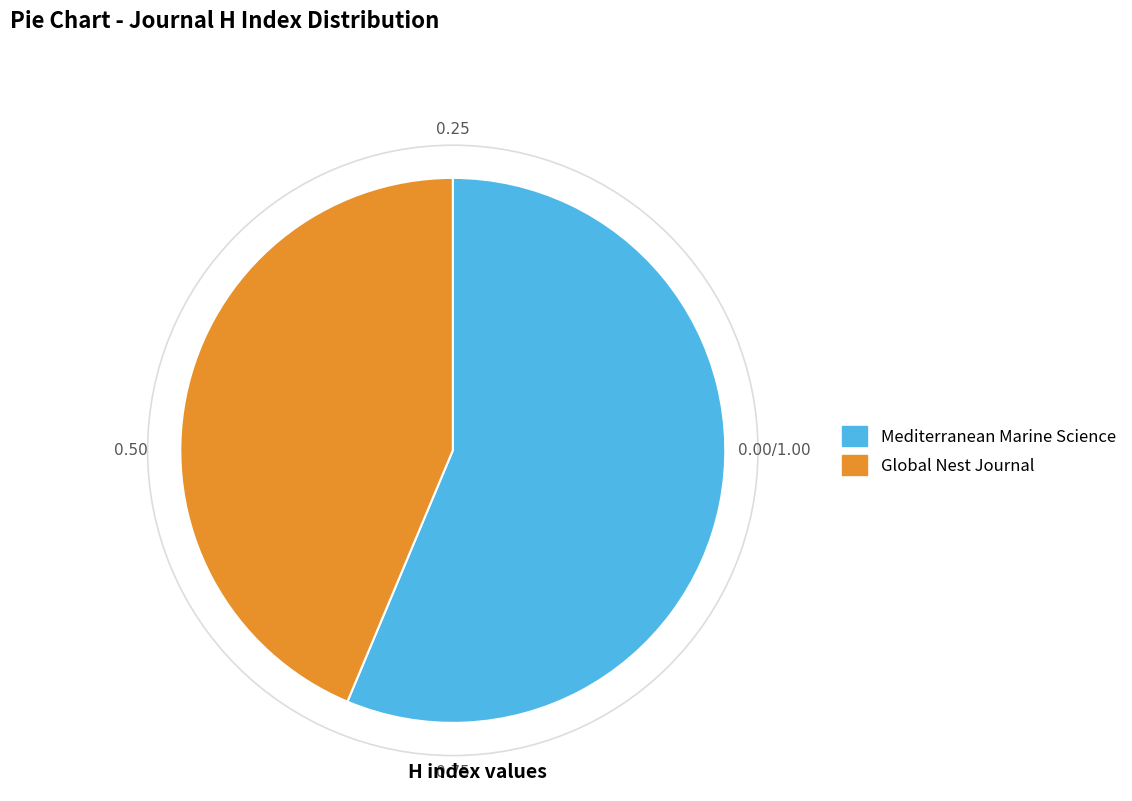

Rank the categories by value from highest to lowest.

Mediterranean Marine Science, Global Nest Journal